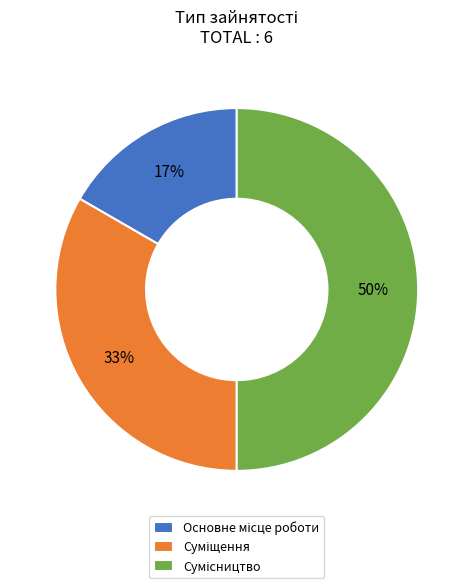

Count the number of slices in the pie.

3